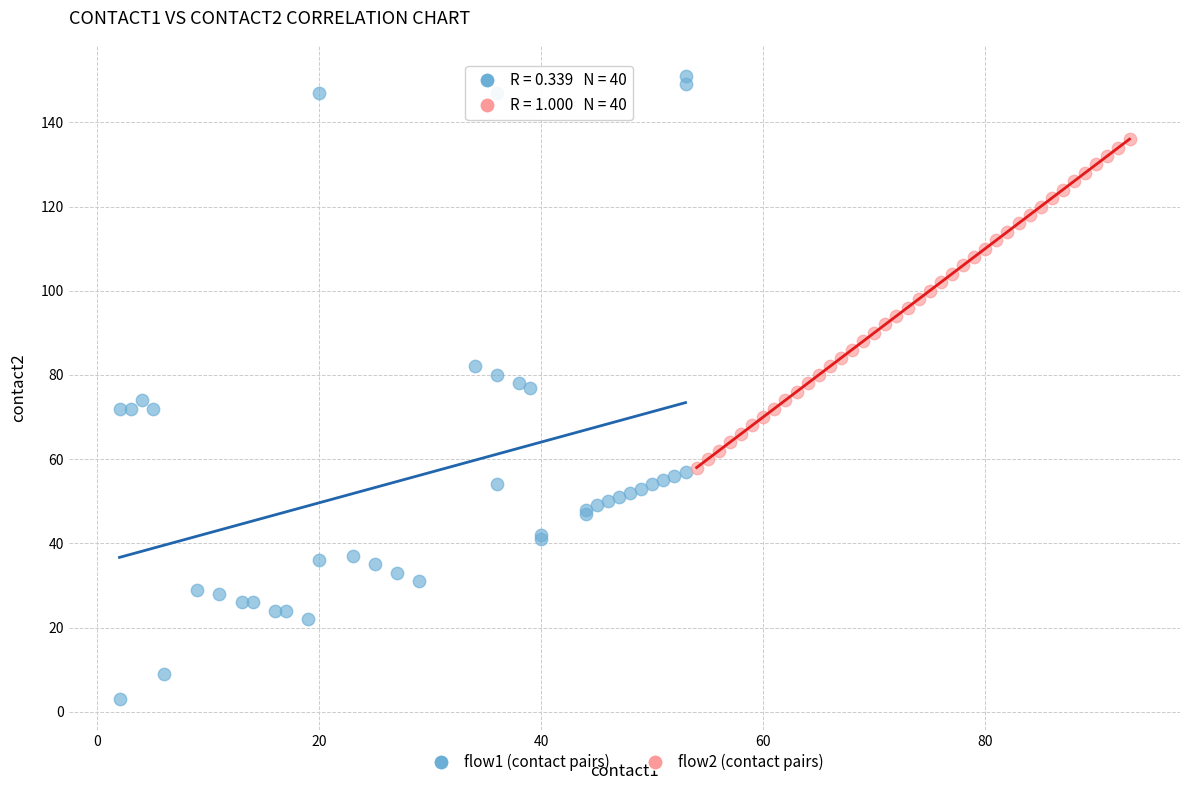

Which series reaches the minimum Y coordinate?

flow1 (contact pairs)